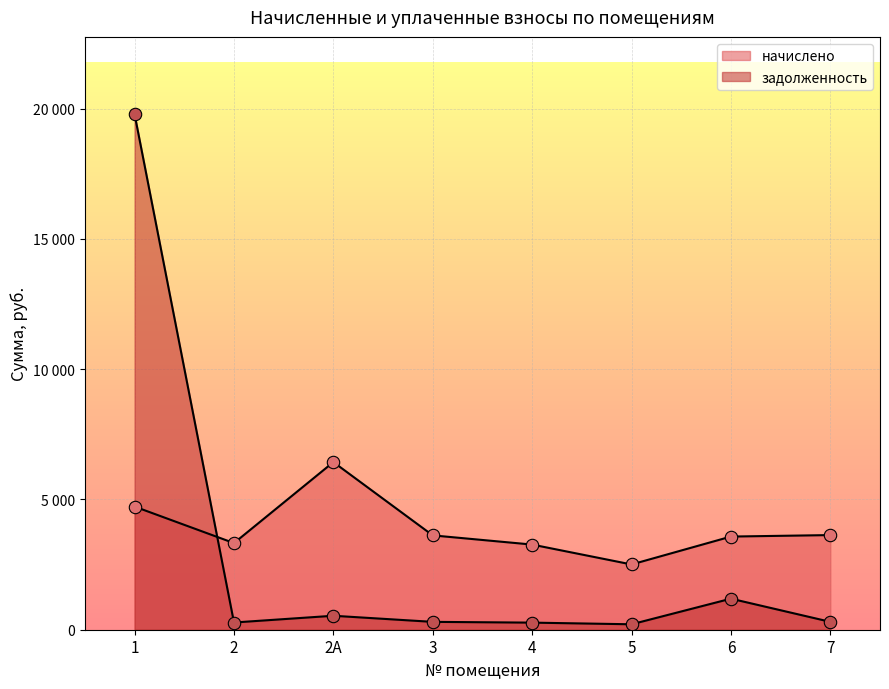

Which series has the largest Y range (max minus min)?

задолженность